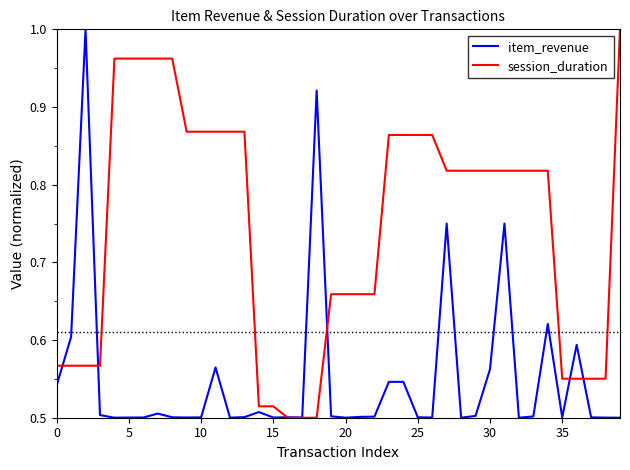

List the series in order of their overall mean, lowest first.

item_revenue, session_duration